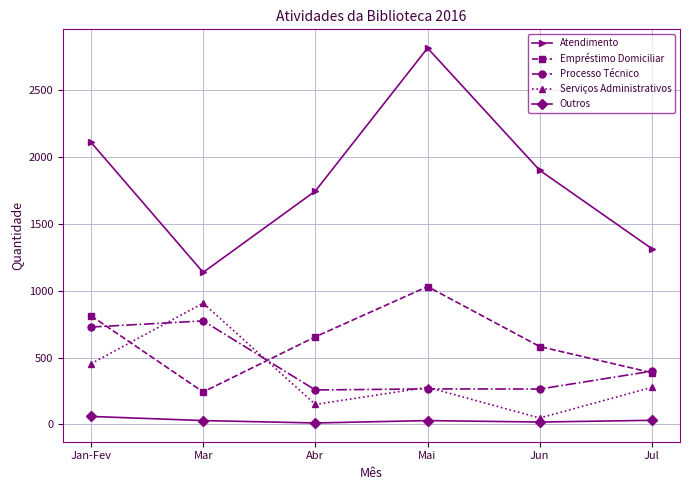

What is the sum of all Outros values?

178